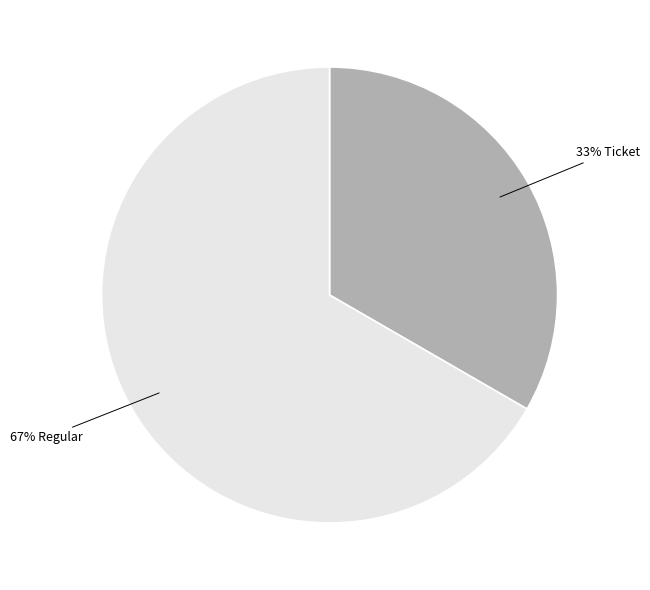

To the nearest percent, what is the average slice percentage?

50%